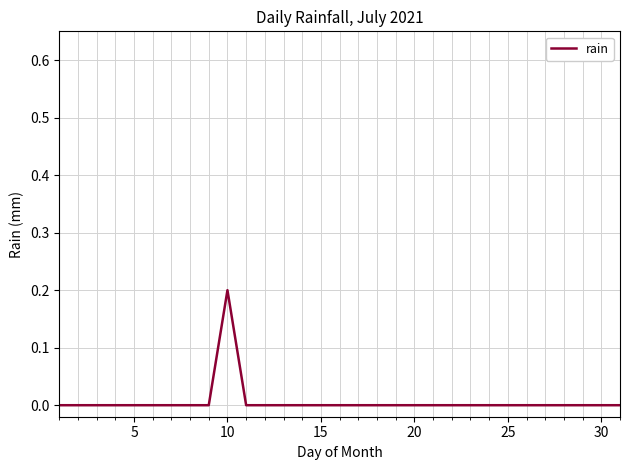

The chart shows a value of 0.1 at 15. True or false?

False